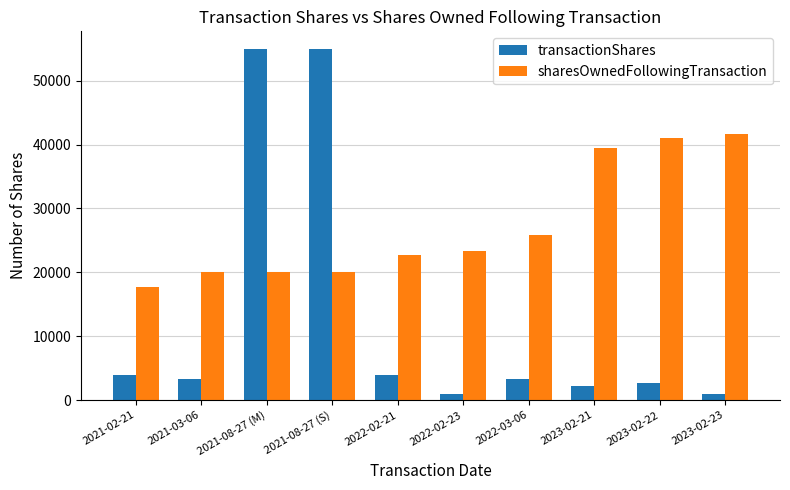

Does the chart contain any negative values?

No